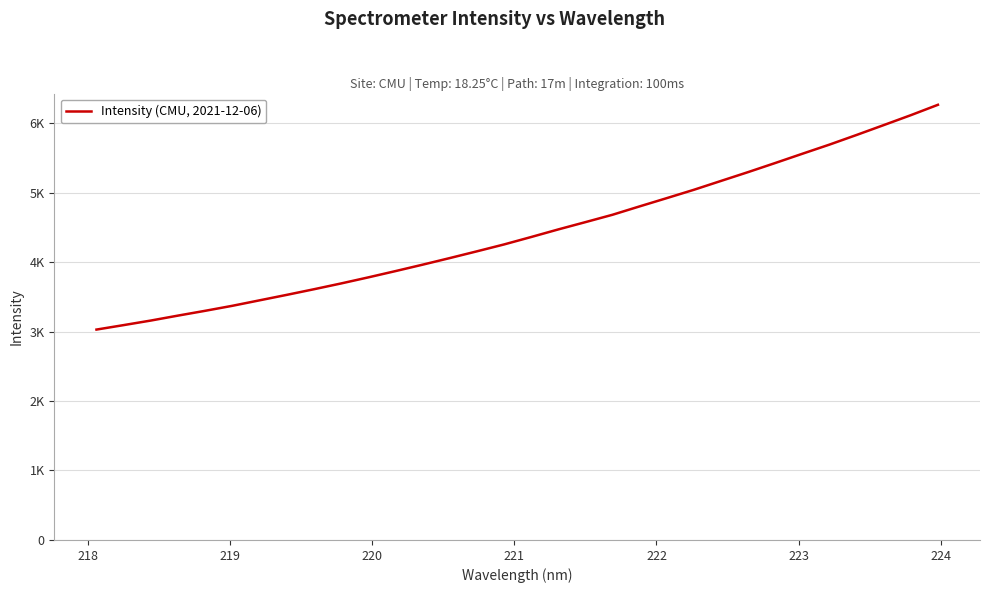

Does the chart display data point markers on the line(s)?

No